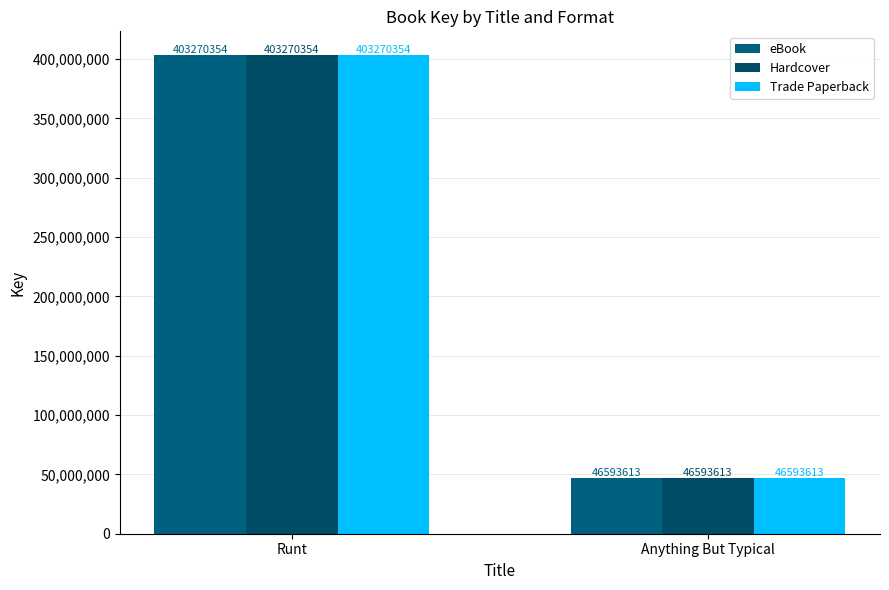

Is it true that eBook equals 61845653 at Anything But Typical?

False